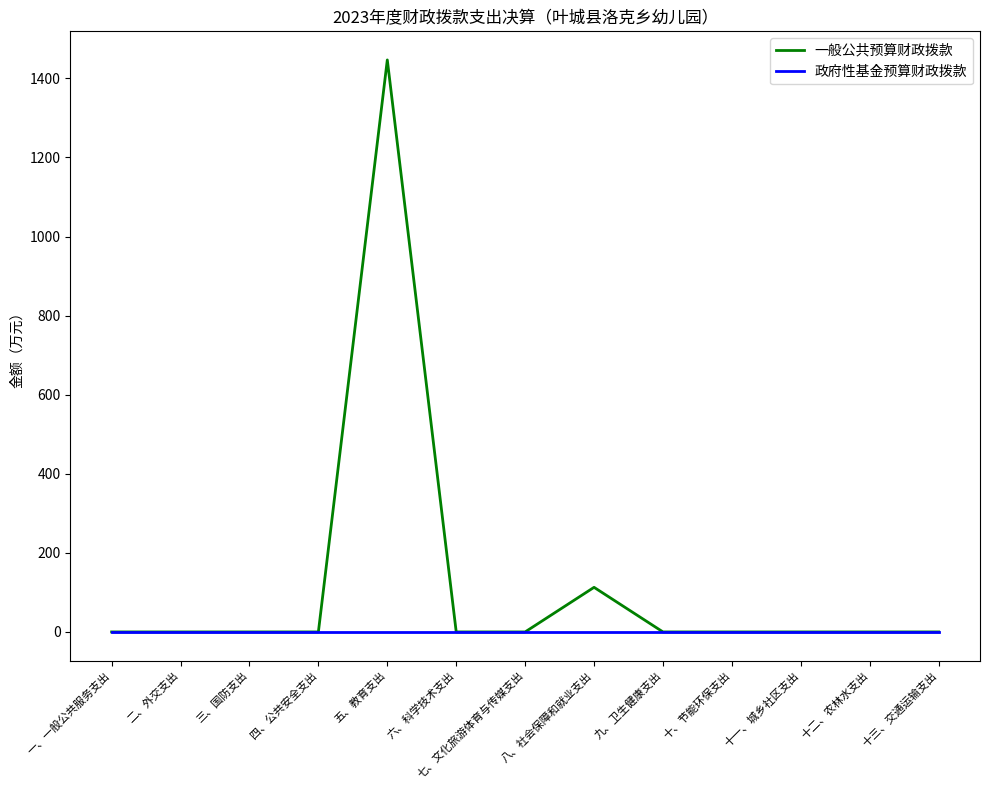

What is the highest value of the 一般公共预算财政拨款 series?

1446.7